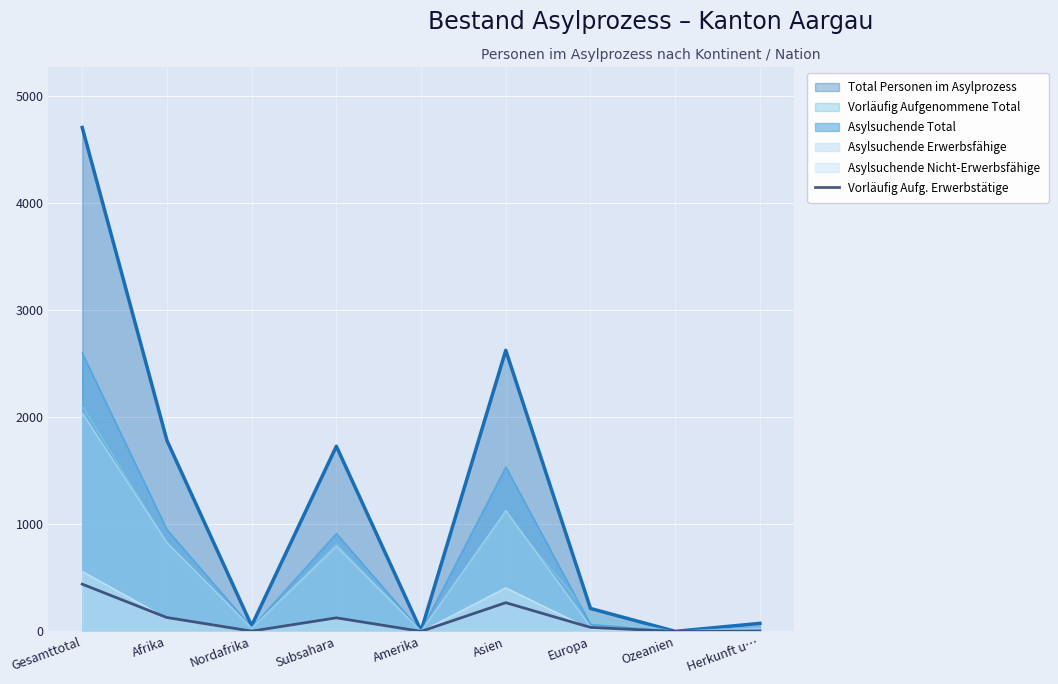

How many data points does each series have?

9